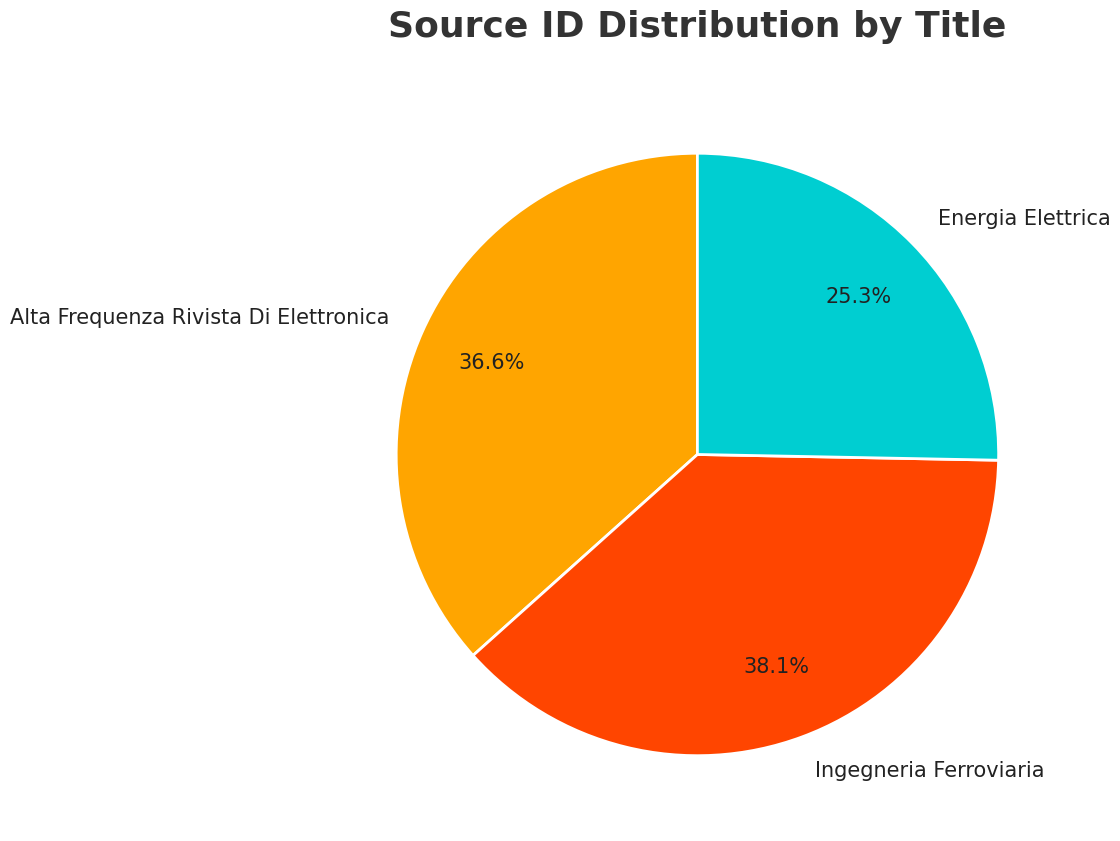

To the nearest percent, what is the difference between the Energia Elettrica and Ingegneria Ferroviaria slice percentages?

13%